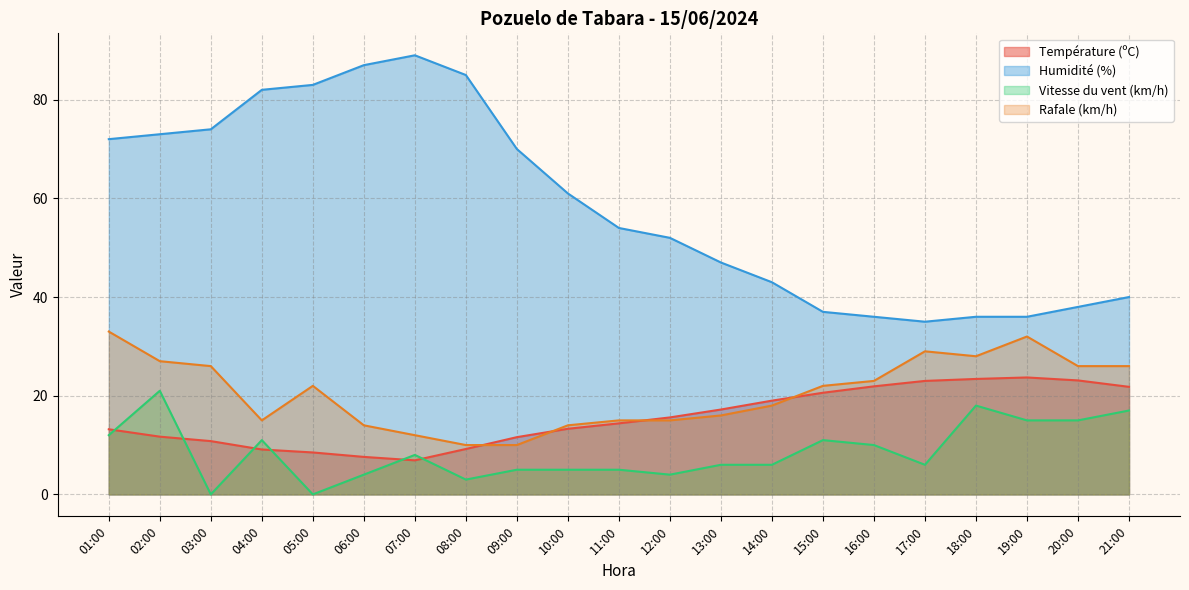

True or false: Humidité (%) and Vitesse du vent (km/h) intersect in this chart.

False